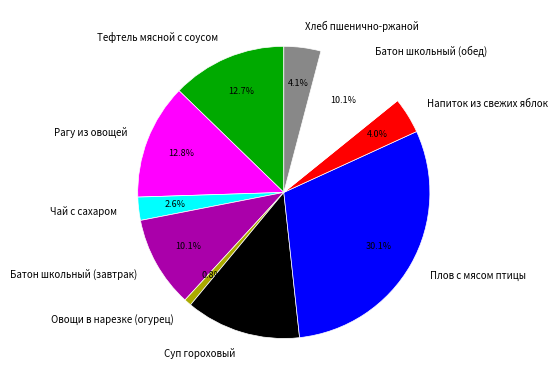

To the nearest percent, what percentage of the pie is Тефтель мясной с соусом?

13%